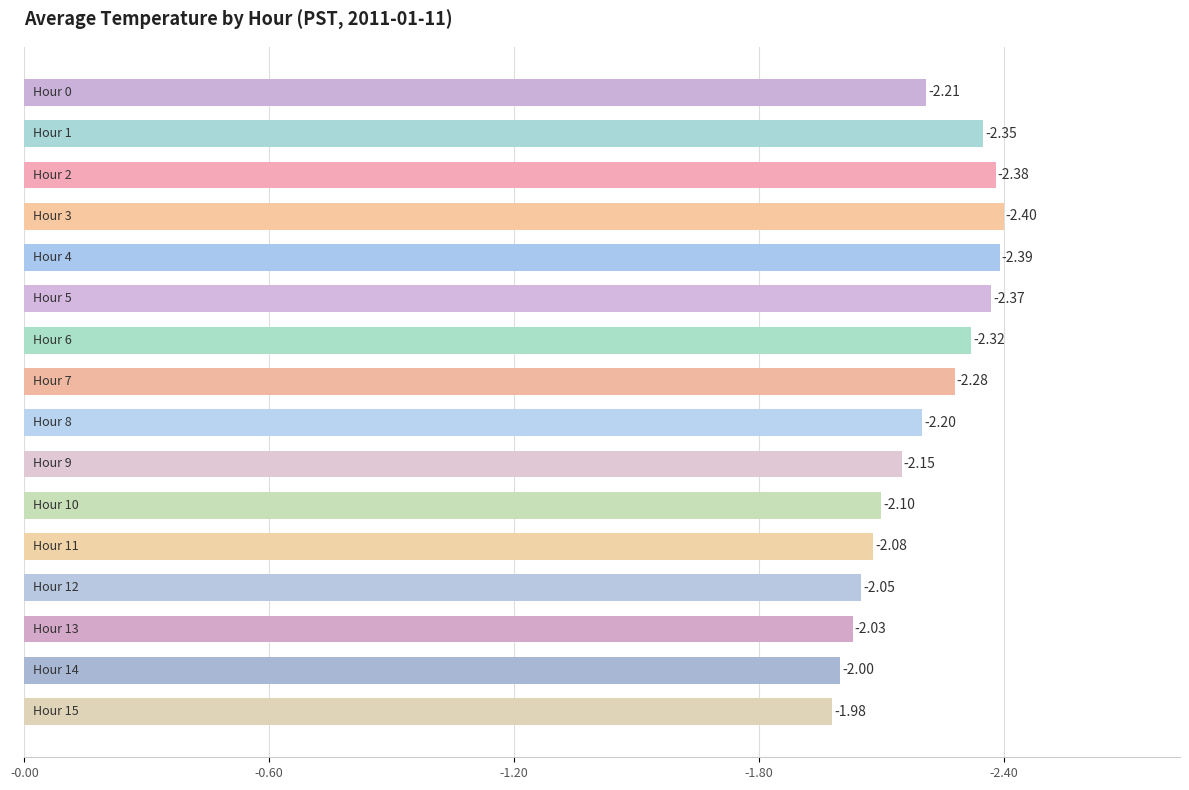

Does the chart contain any negative values?

No